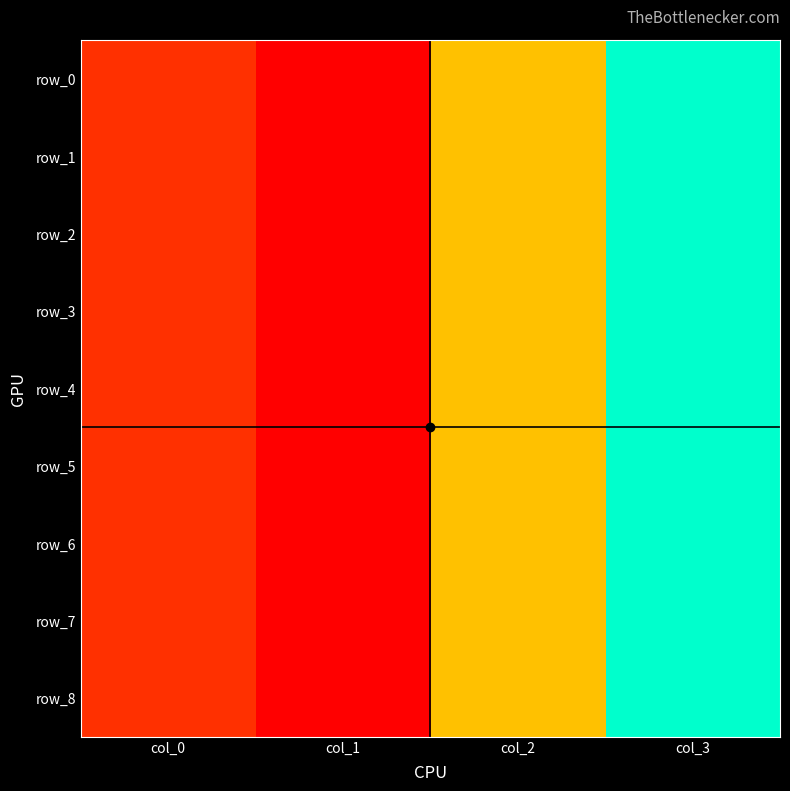

Is it true that row_2 equals 300 at col_0?

True